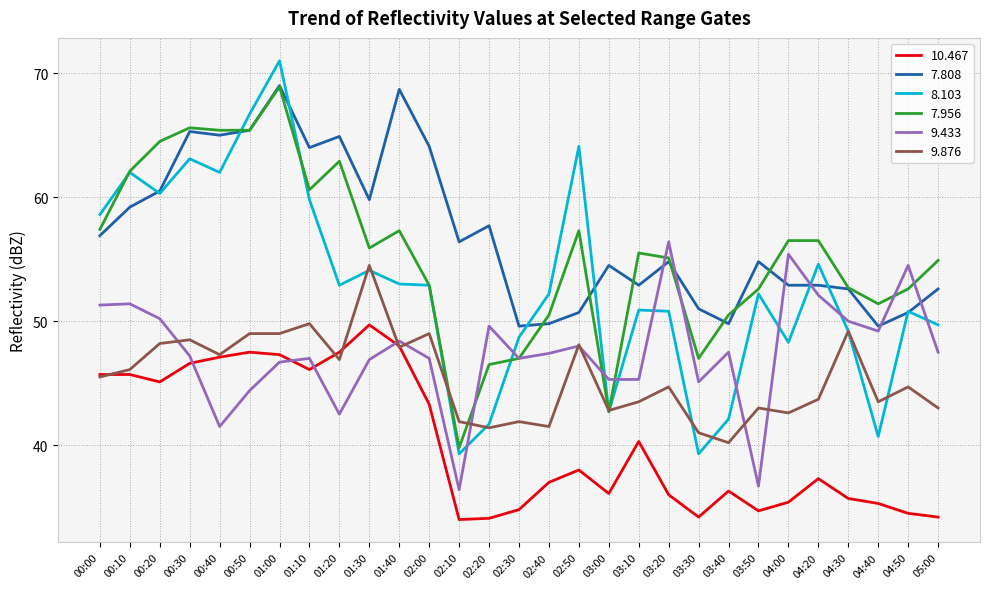

What is the maximum value shown in the chart?

71.0